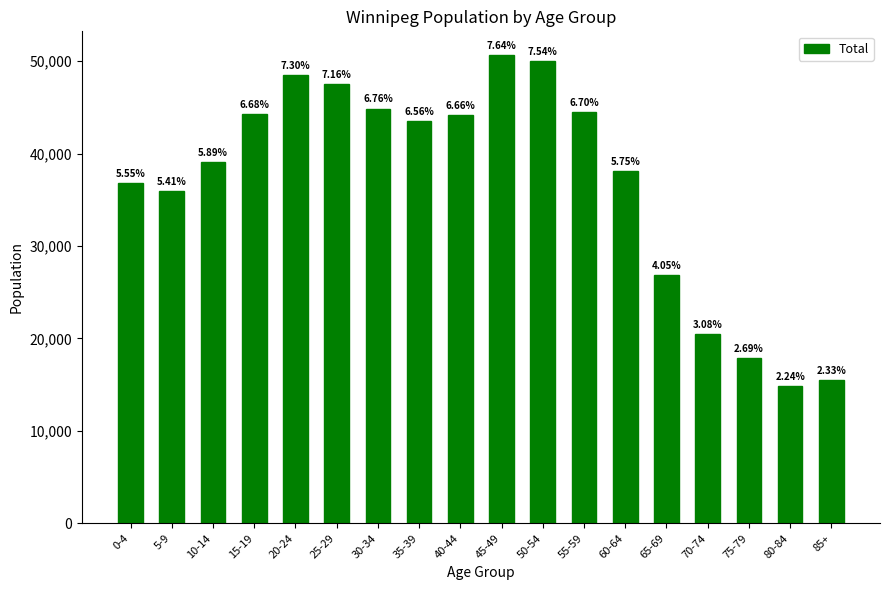

Are the bars horizontal?

No